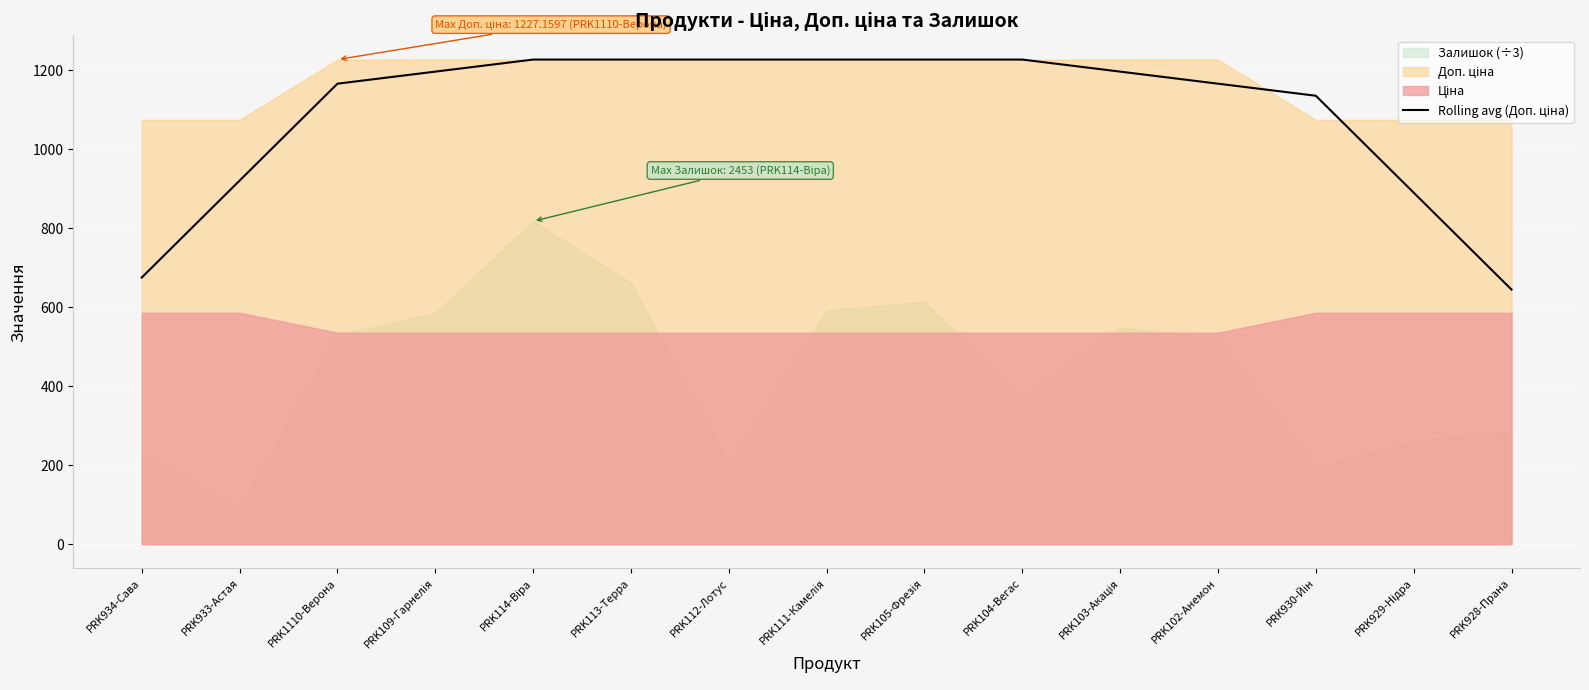

Is it true that the value at PRK104-Вегас is 1227.2?

True